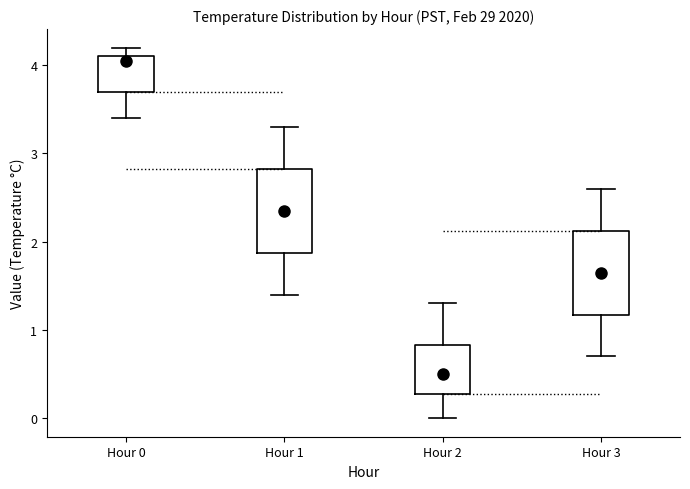

Where is the lower edge of the box for Hour 2 on the y-axis? The values are not printed on the chart, so give them approximately, as read against the axis.

0.3